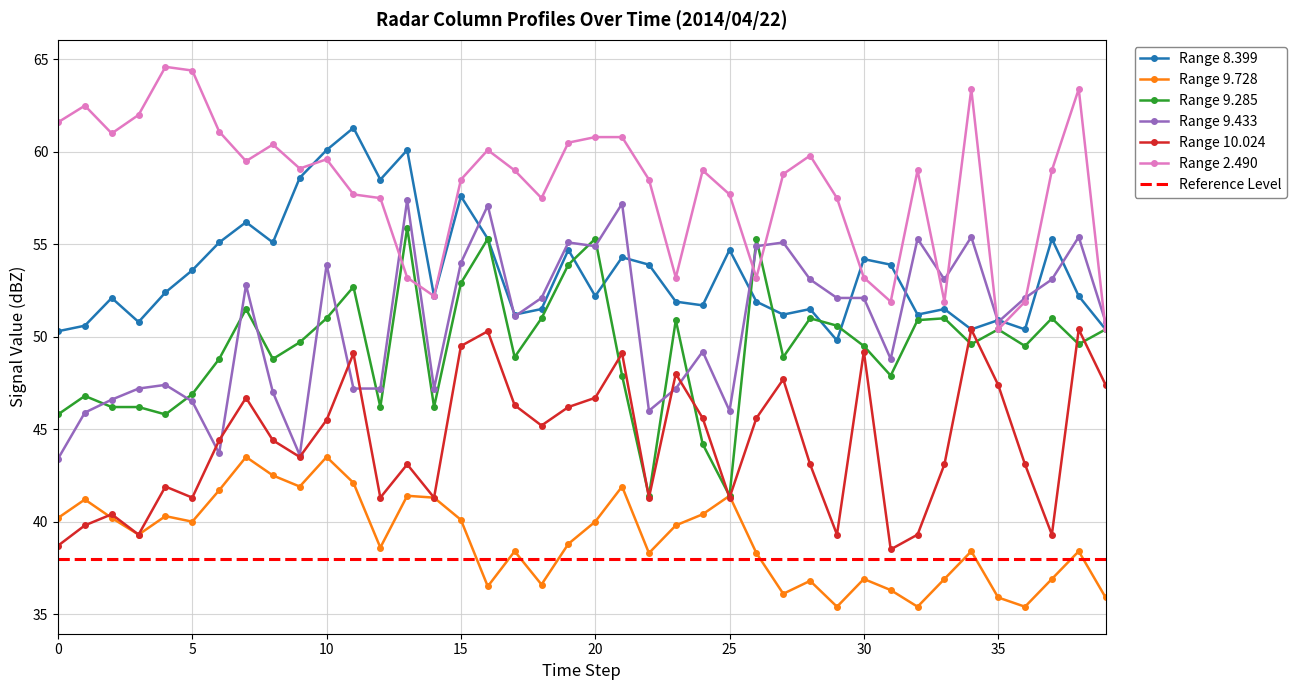

What is the difference between the second highest and minimum values in the col_10.024 series?

11.9